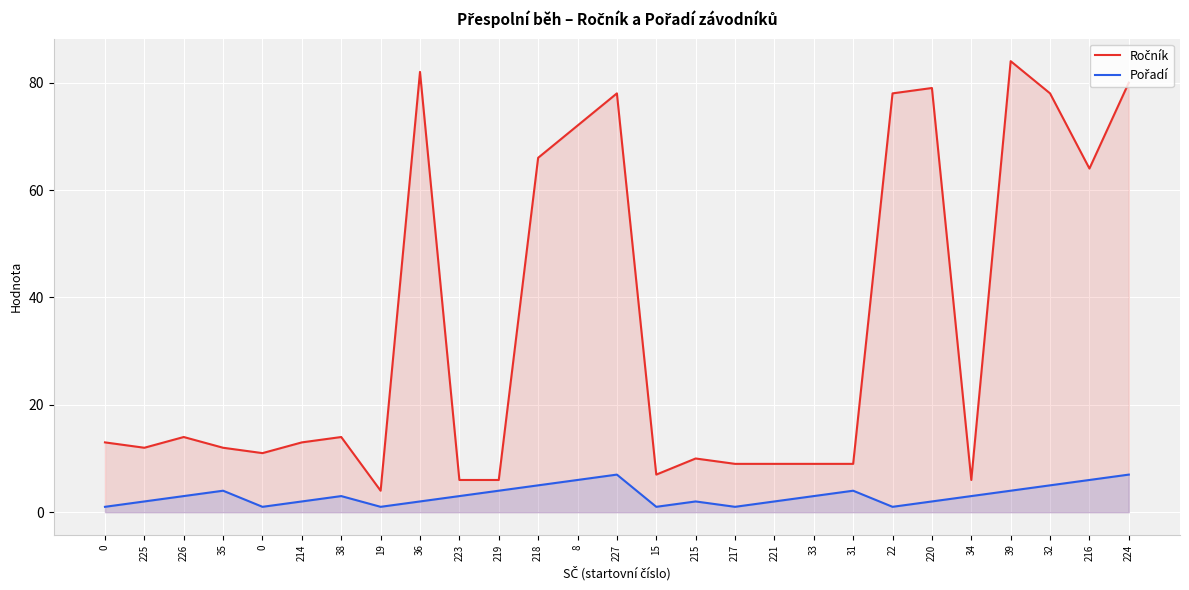

Which series has the largest total across all categories?

Ročník